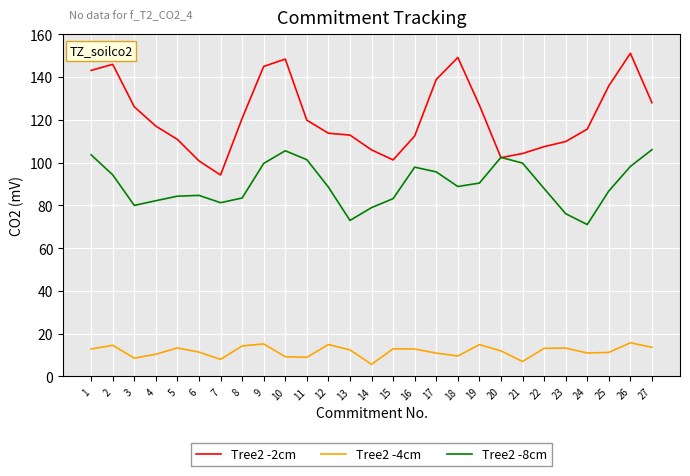

Which category has the lowest value across all series?

14